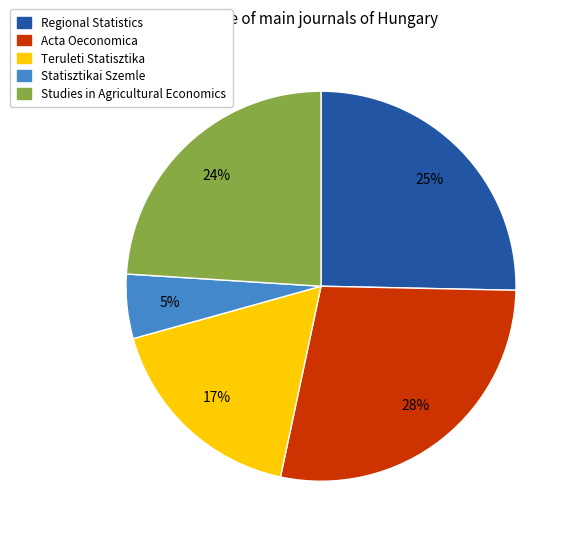

What percentage is the Teruleti Statisztika slice, to the nearest percent?

17%